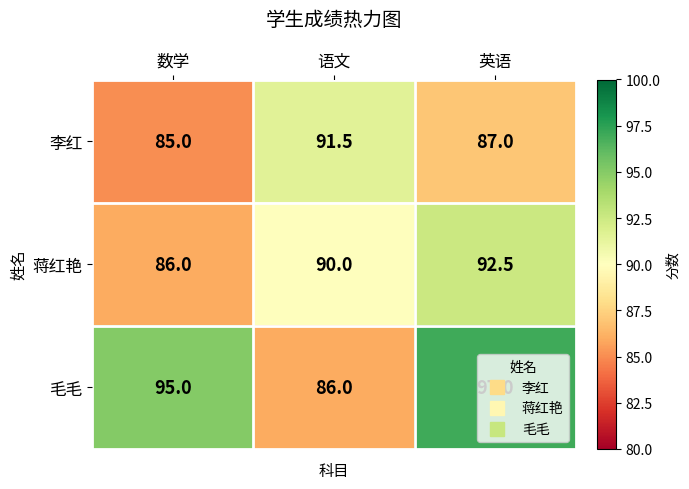

At which label does 李红 reach its minimum?

数学